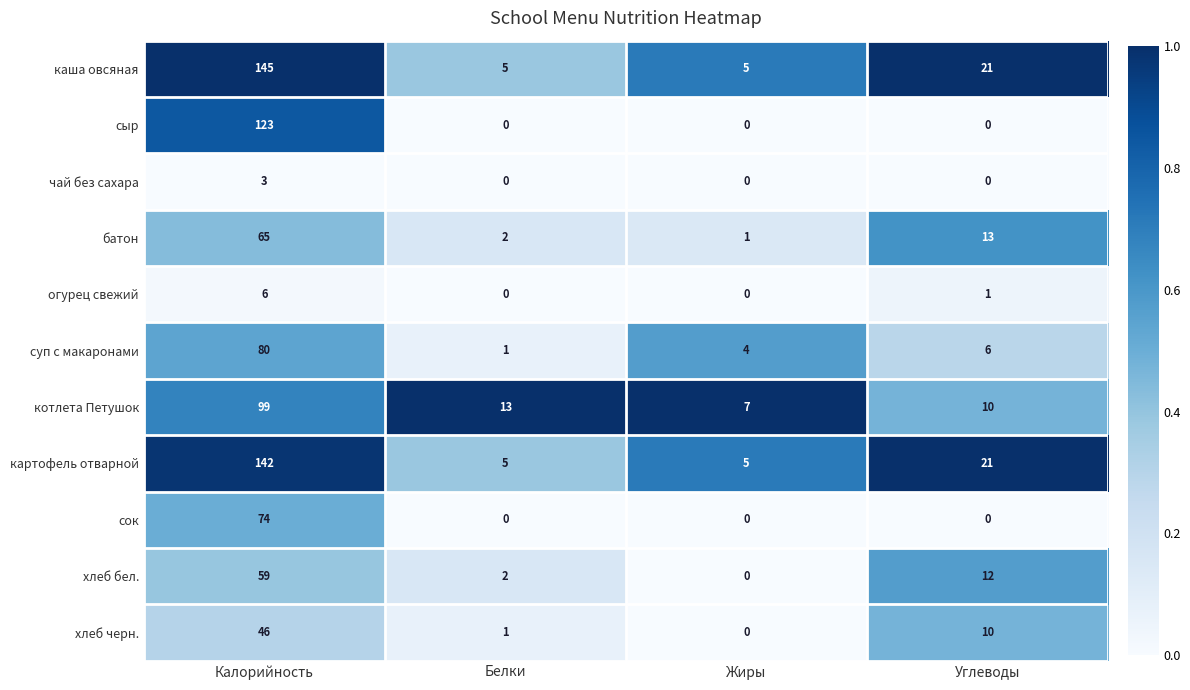

What is the average value of the котлета Петушок series?

32